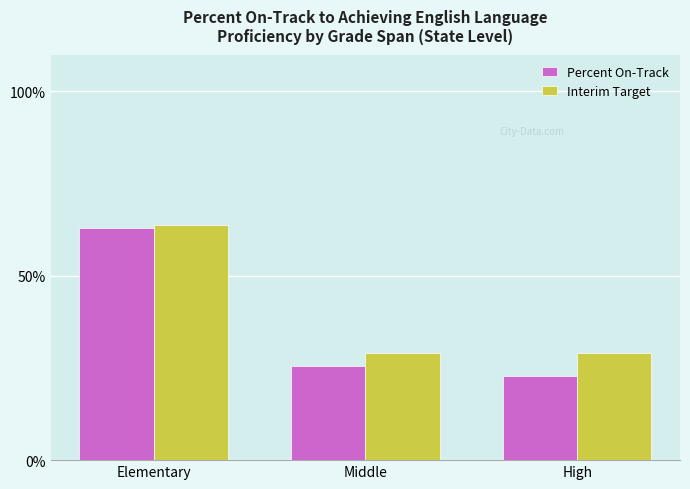

Rank the categories by Percent On-Track value from highest to lowest.

Elementary, Middle, High